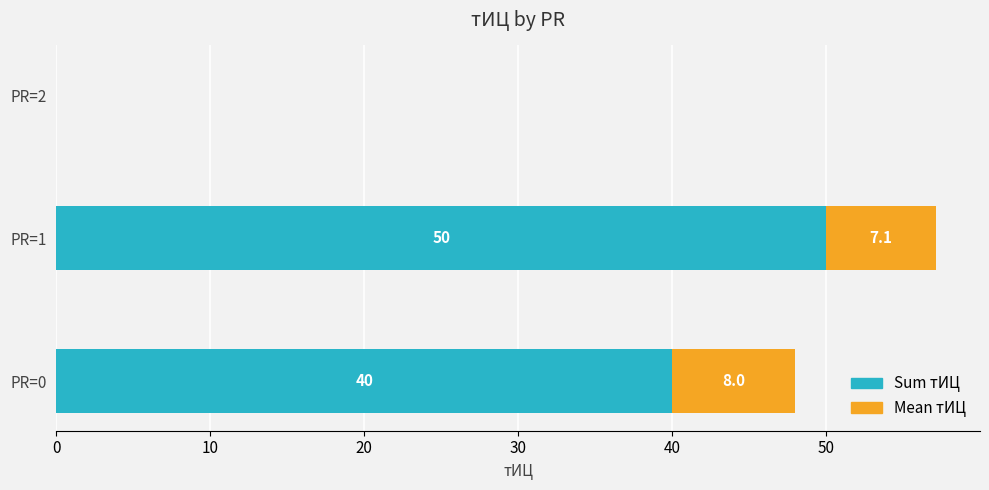

What is the sum of all Sum тИЦ values?

90.0